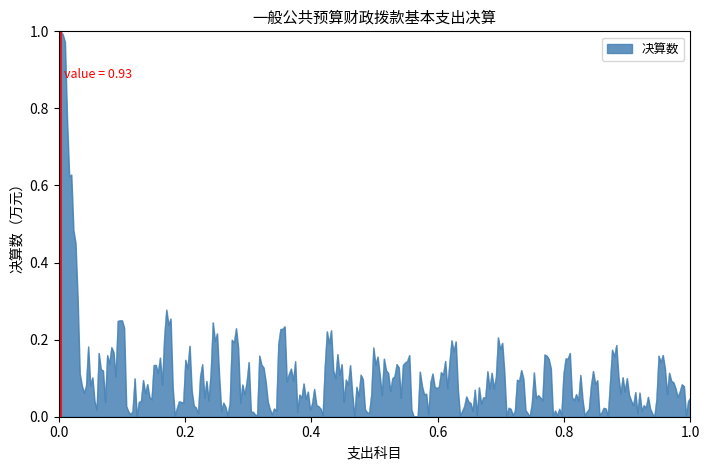

How many lines are shown in the chart?

1